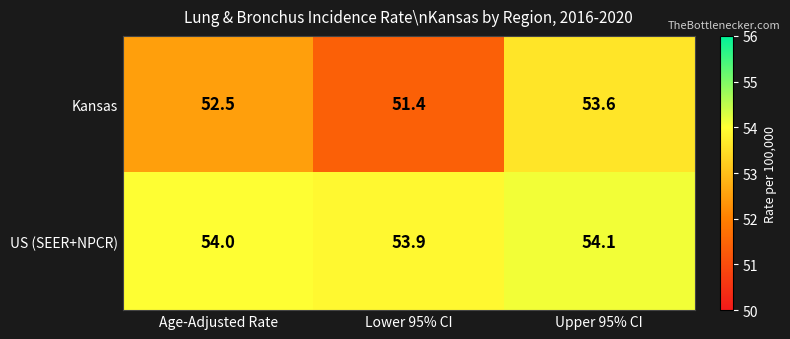

At which category is the sum across all series the highest?

Upper 95% CI